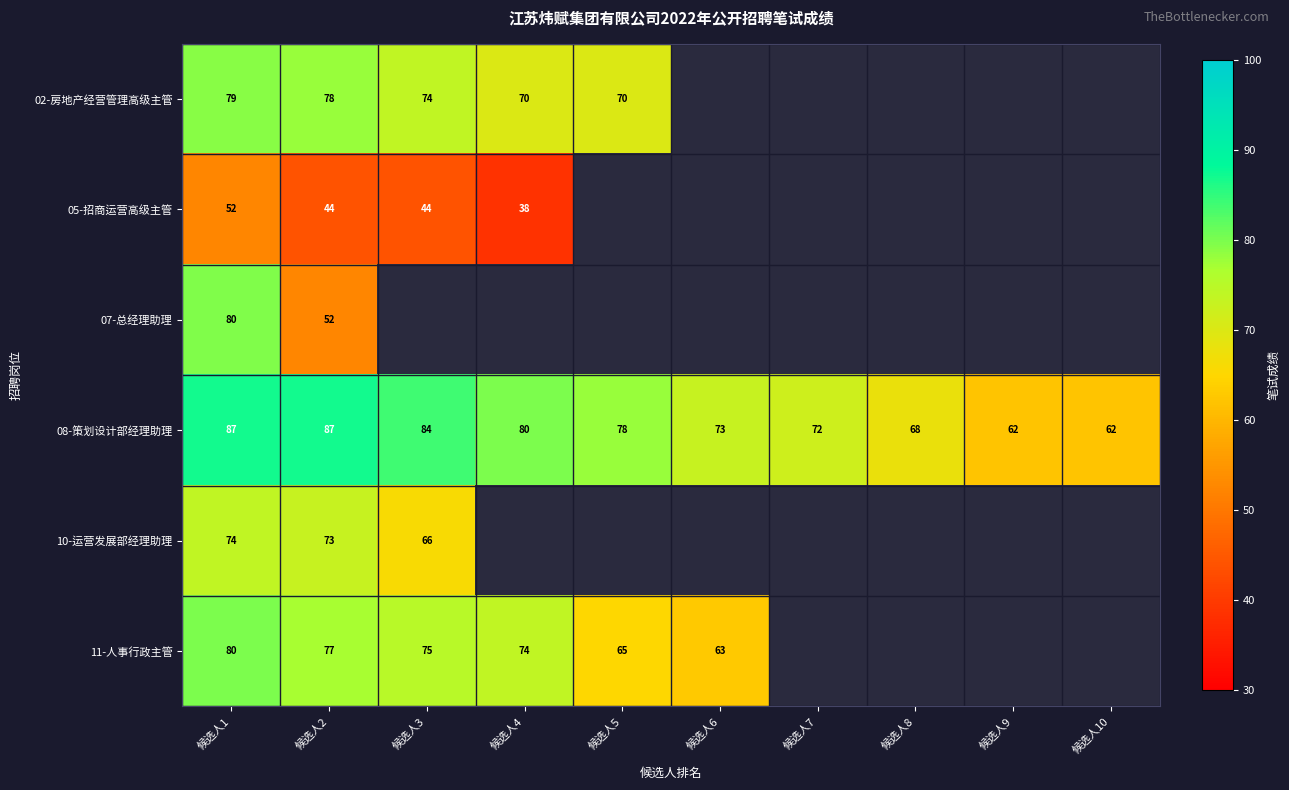

Count the number of data series in this chart.

6